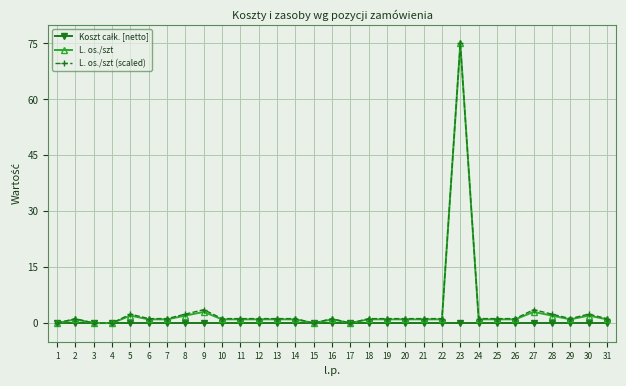

What is the difference between the highest and lowest values at 9?

3.6